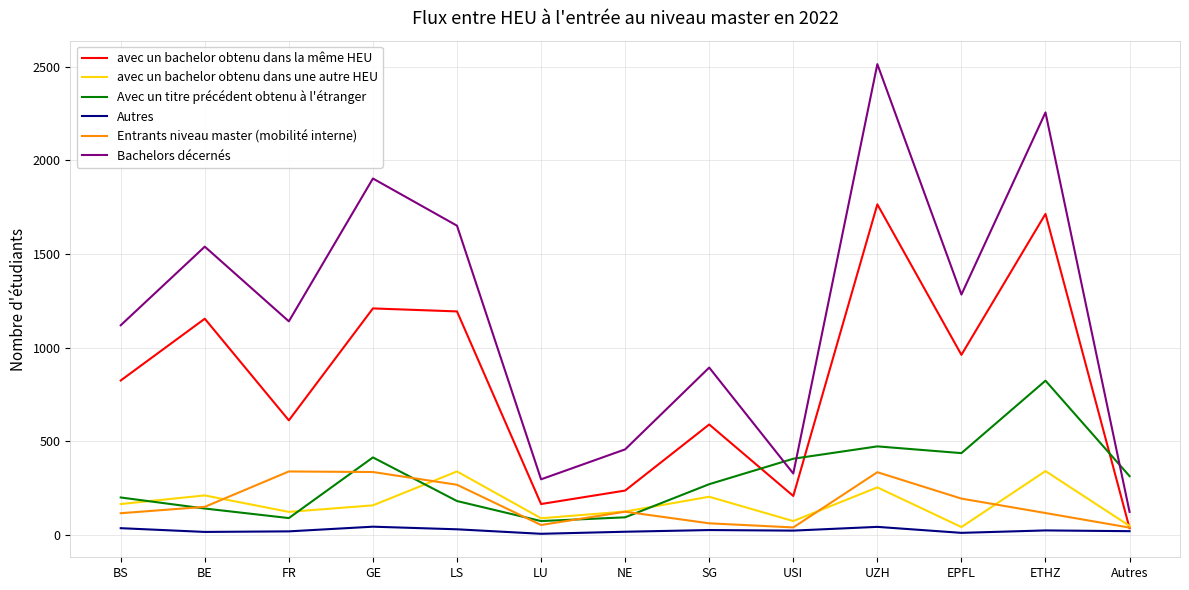

How many lines are shown in the chart?

6